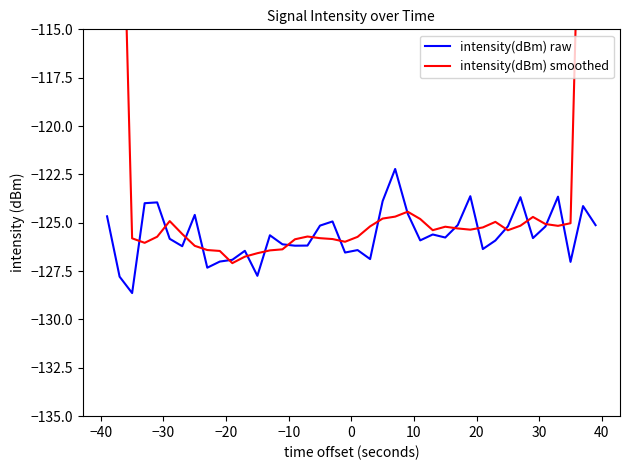

Is the value of intensity(dBm) raw at 50 greater than the value of intensity(dBm) smoothed at 30?

No